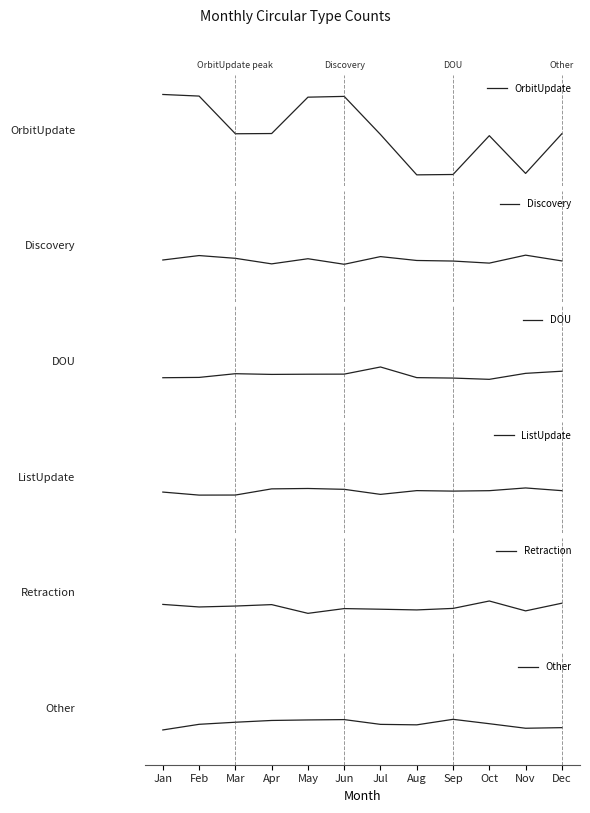

Between Jun and Sep, which is larger?

Jun